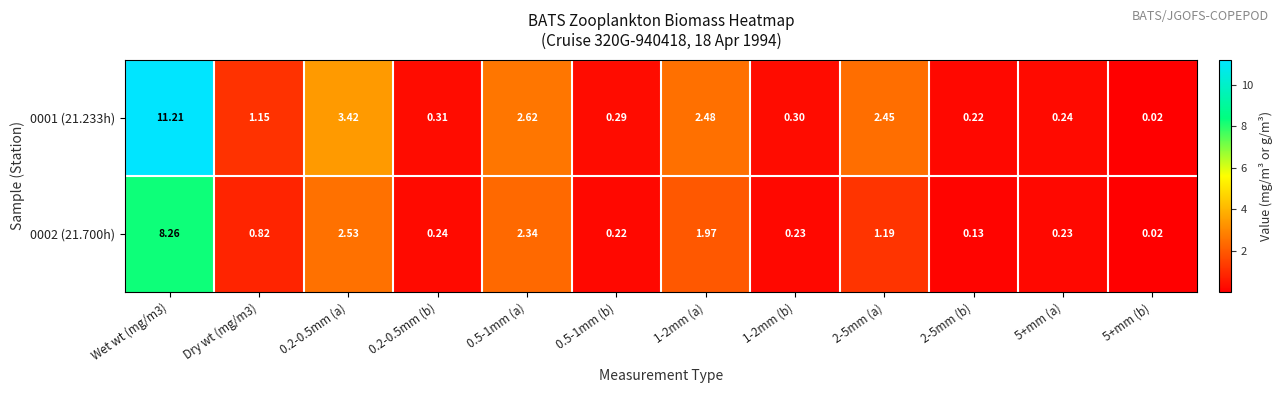

Is the value of 0001 (21.233h) at 1-2mm (a) greater than the value of 0002 (21.700h) at 0.5-1mm (b)?

Yes